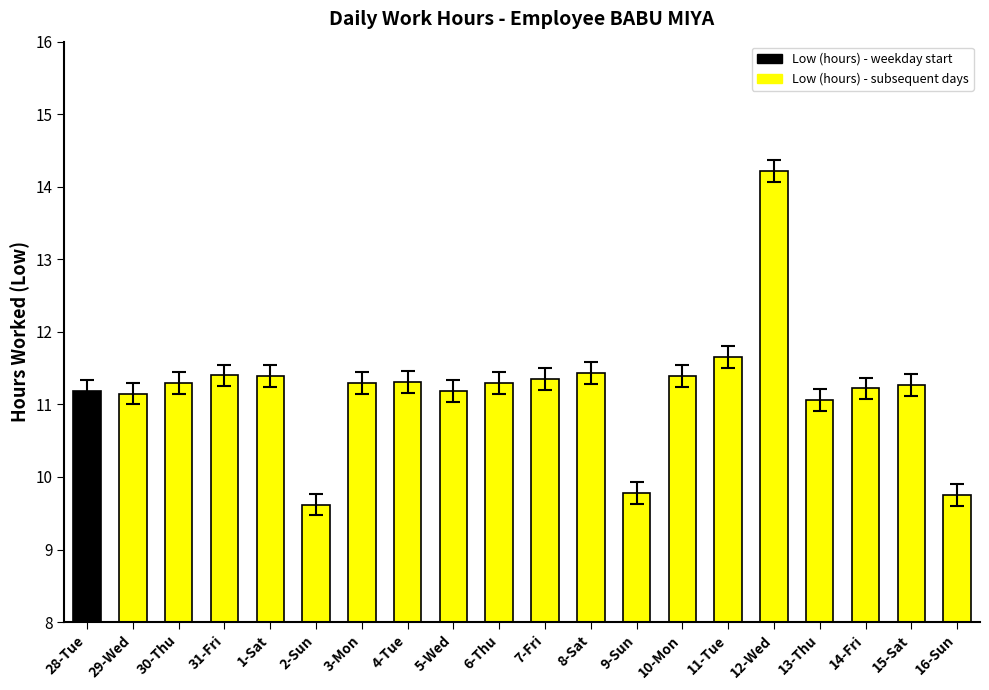

What is the ratio of the value at 14-Fri to the value at 6-Thu?

1.0